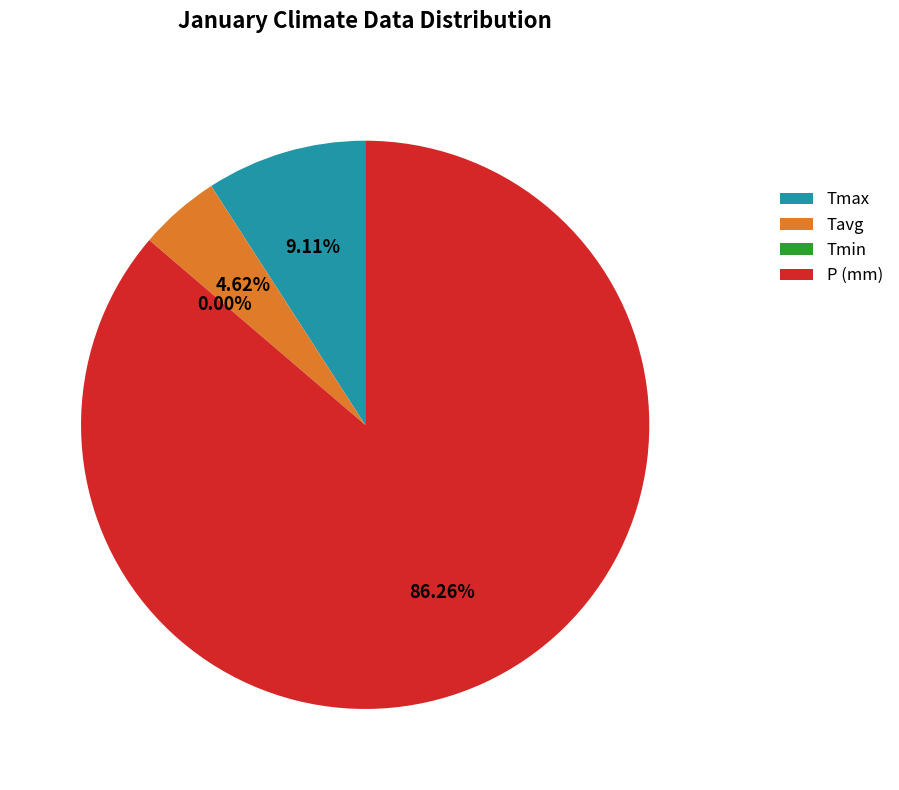

What portion of the pie excludes Tavg?

95.4%